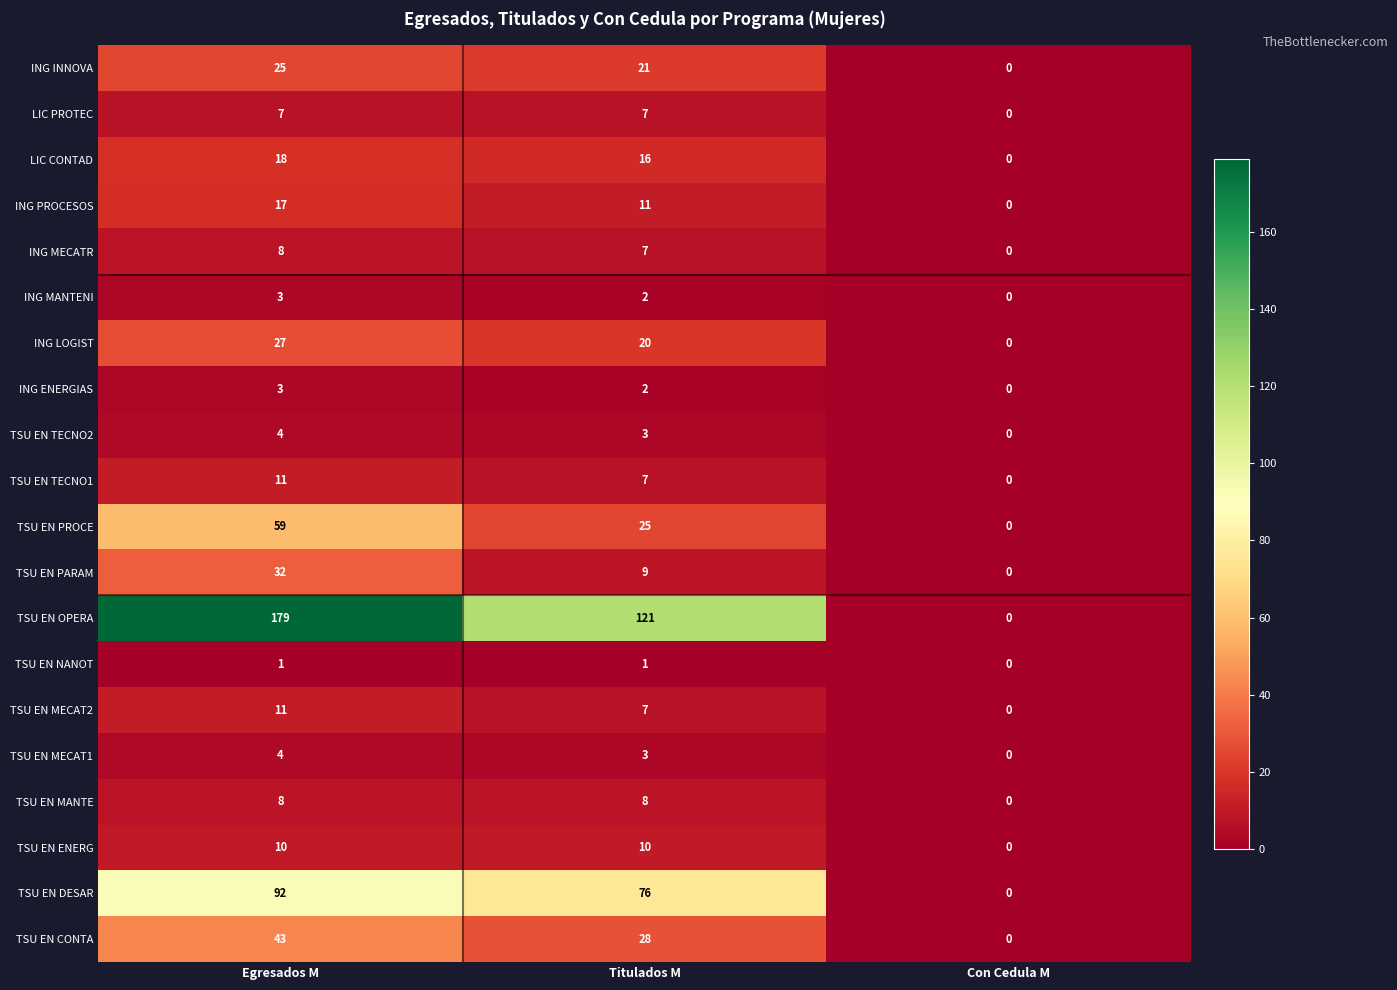

Which series has the largest total across all categories?

TSU EN OPERA